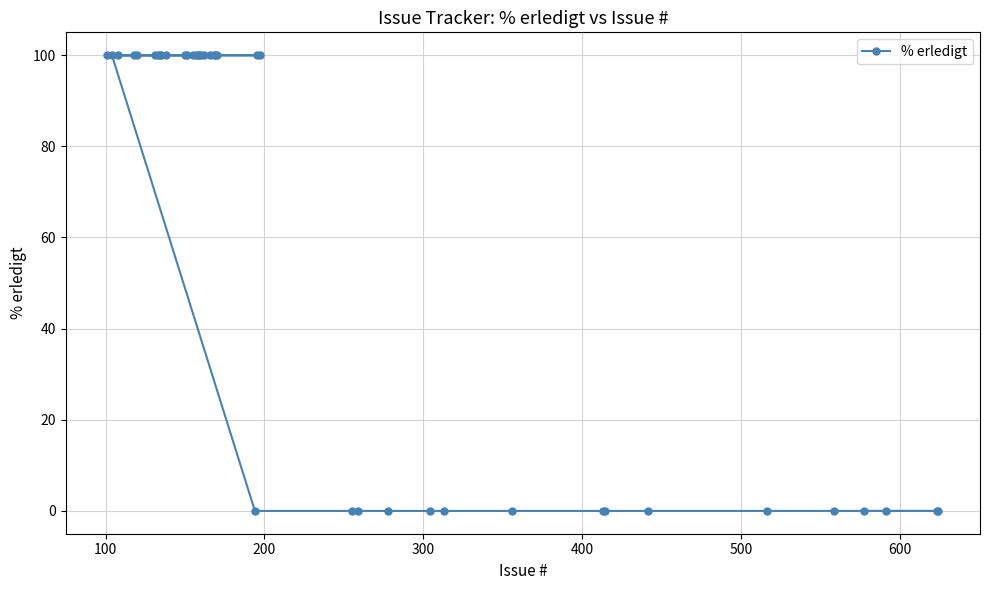

Reading right to left, transcribe all the data shown in this chart.

0	0	0	0	0	0	0	0	0	0	0	0	0	0	0	100	100	0	100	100	100	100	100	100	100	100	100	100	100	100	100	100	100	100	100	100	100	100	100	100